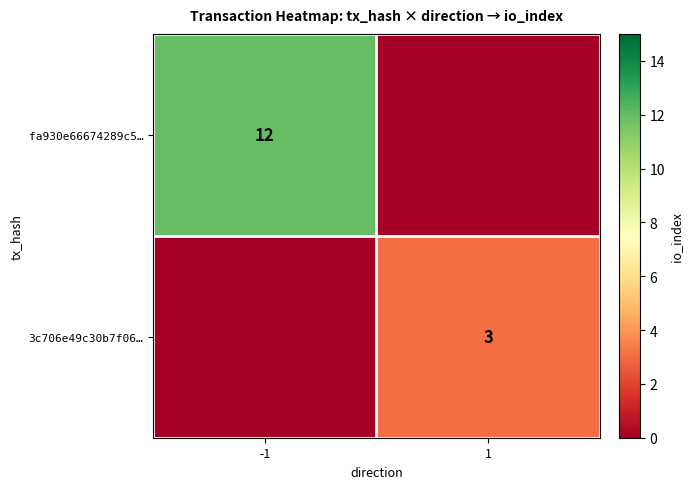

True or false: fa930e66674289c5… has a value of 12 at -1.

True